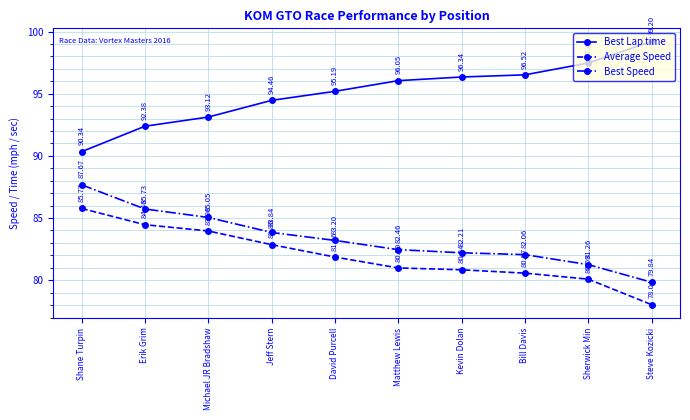

Is this an area chart (filled region under the line)?

No